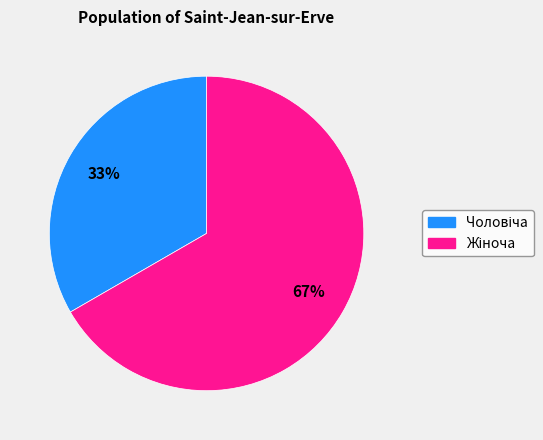

Is there any slice that represents more than half of the pie?

Yes